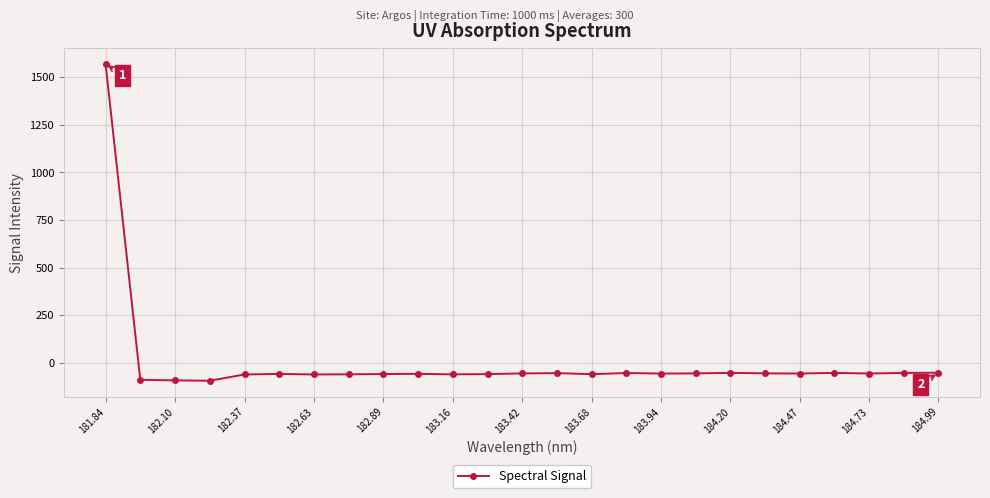

How many values exceed -57?

12